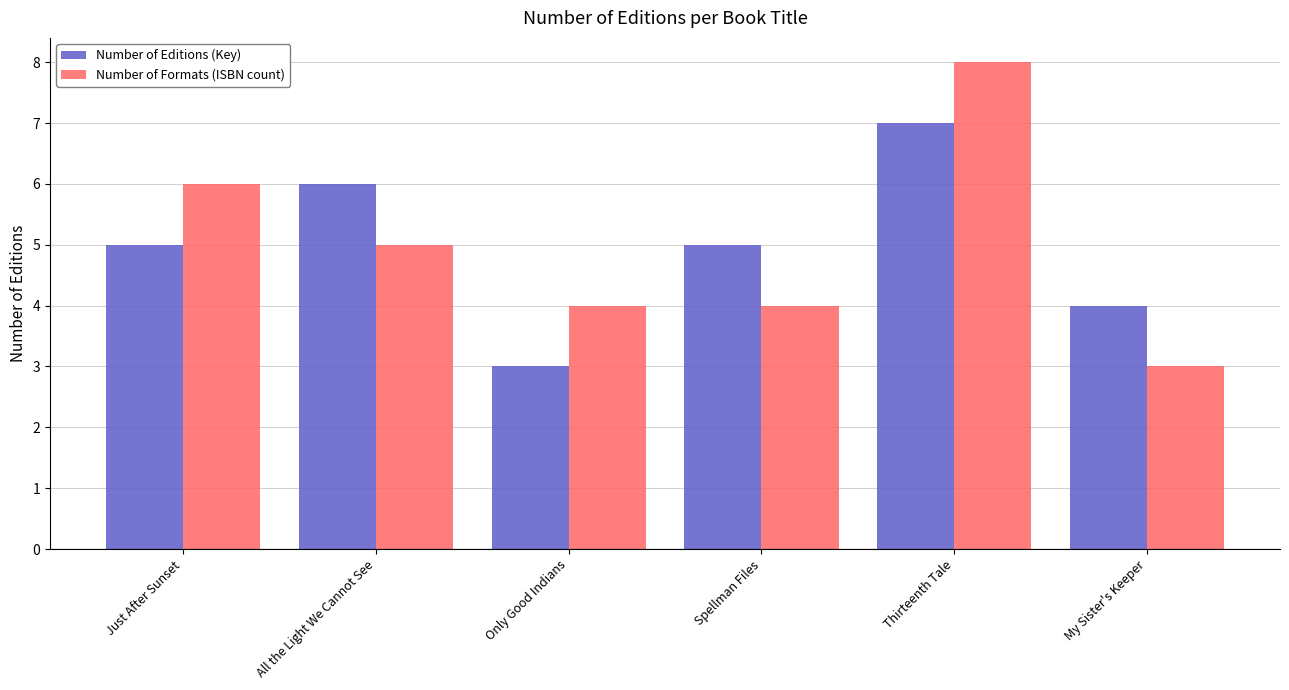

What value does the Number of Editions (Key) series have at My Sister's Keeper?

4